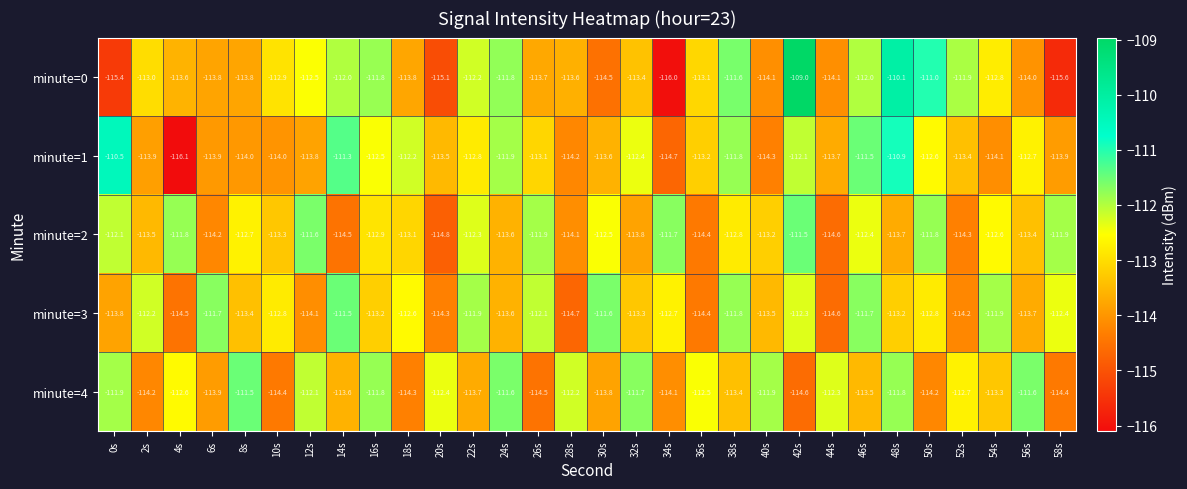

What is the spread (max minus min) of values at 48s?

3.6